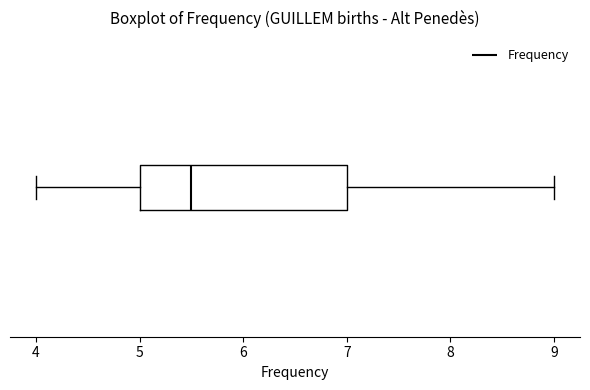

Read this box plot against the x-axis: the position of the median line, the range covered by the box, and the ends of both whiskers. The values are not printed on the chart, so give them approximately, as read against the axis.

median 5.5, box 5.0 to 7.0, whiskers 4.0 to 9.0